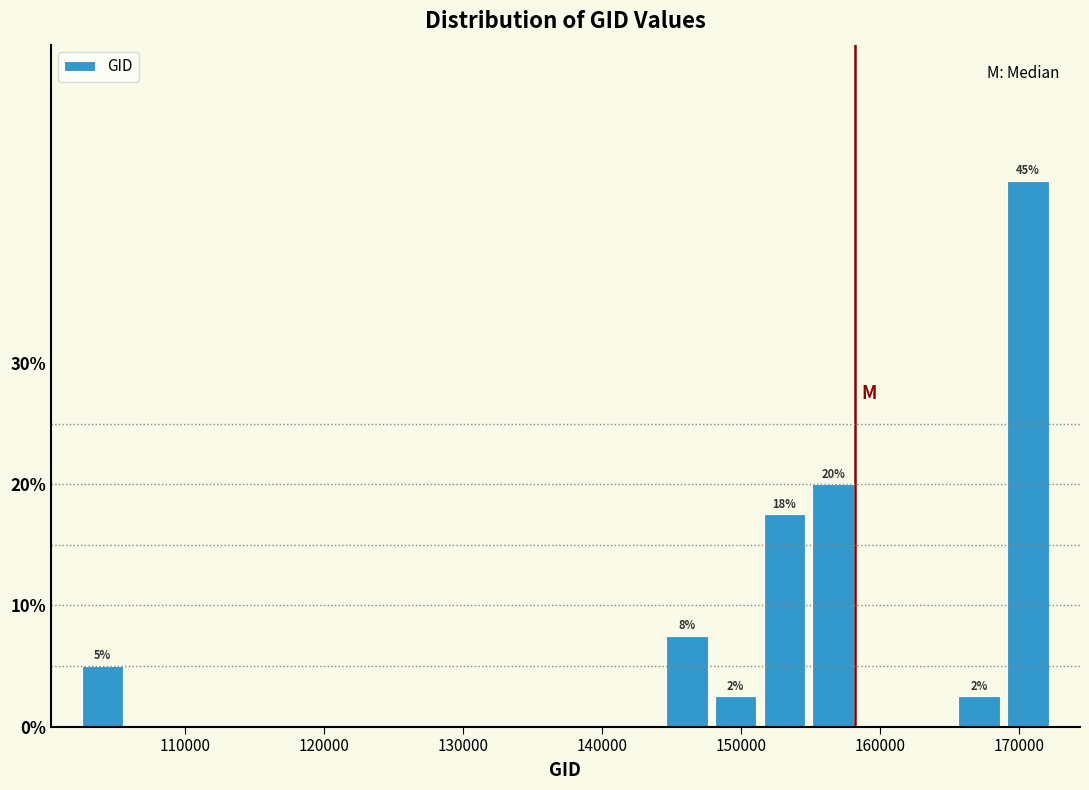

Read against the x-axis, roughly where is the centre of the tallest bar?

171000